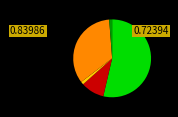

To the nearest percent, what is the difference between the largest and smallest slice percentages?

41%